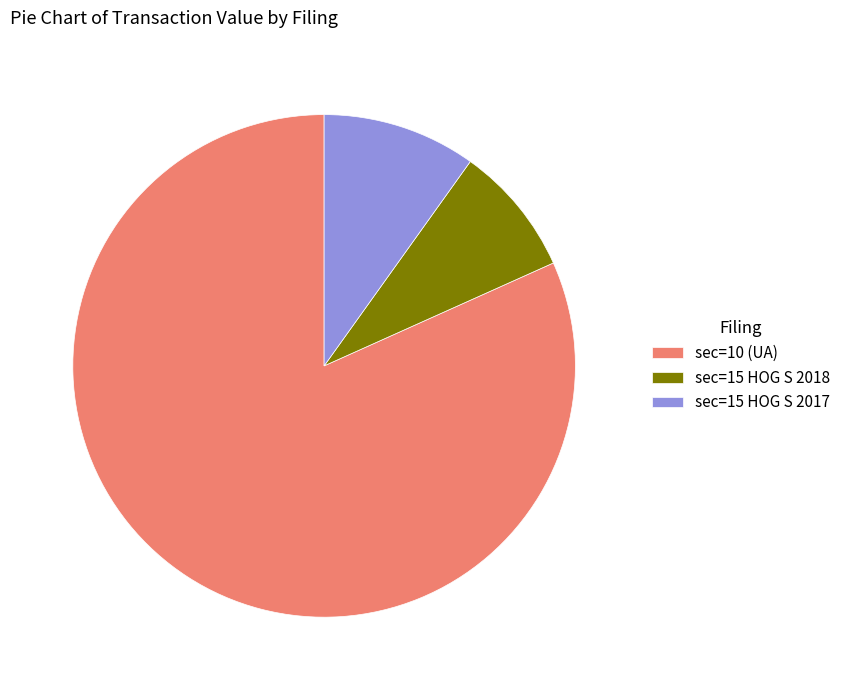

What is the majority slice?

sec=10 (UA)